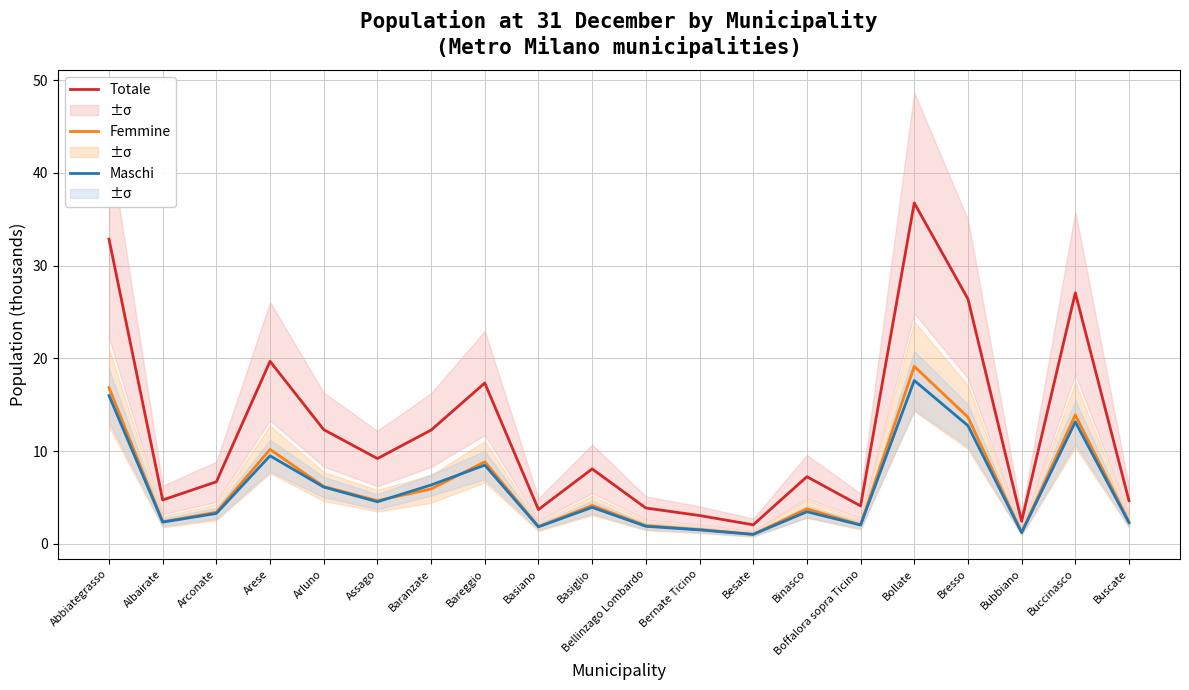

True or false: Maschi and Totale intersect in this chart.

False